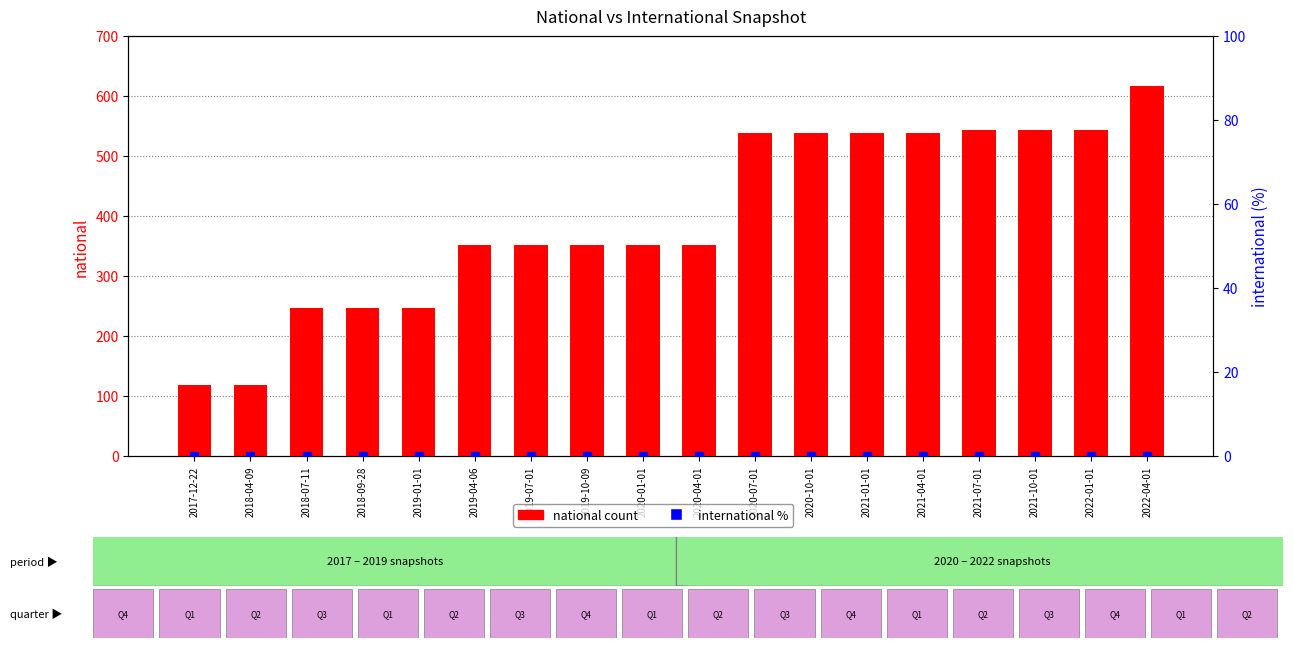

Is the value of national at 2020-04-01 greater than the value of international at 2021-01-01?

Yes